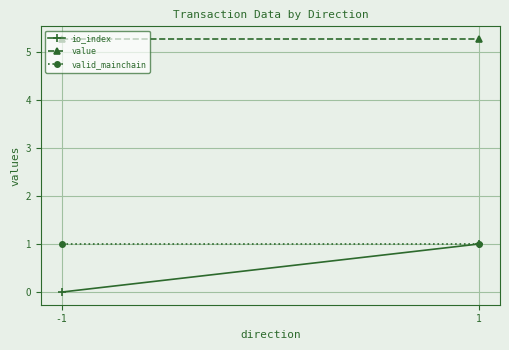

The value series shows 9.3 at 1. True or false?

False